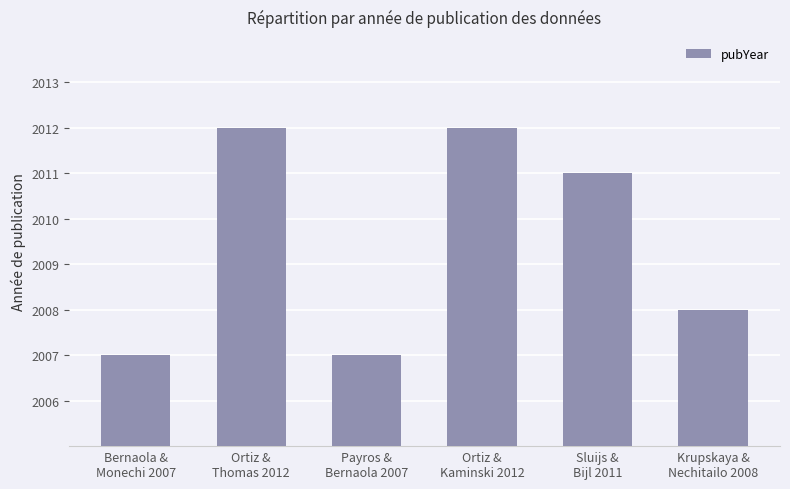

The value at Sluijs &
Bijl 2011 is 2011. True or false?

True